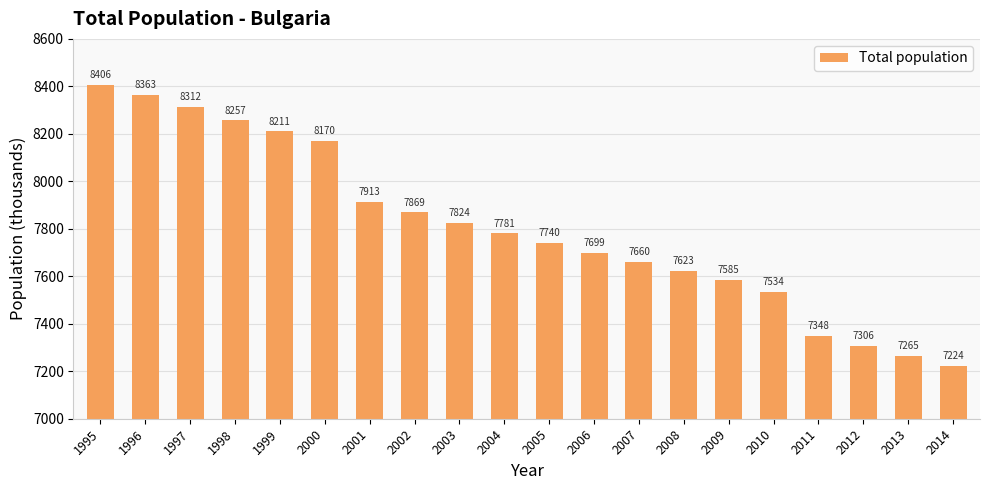

What is the difference between the maximum and second lowest values?

1141.0